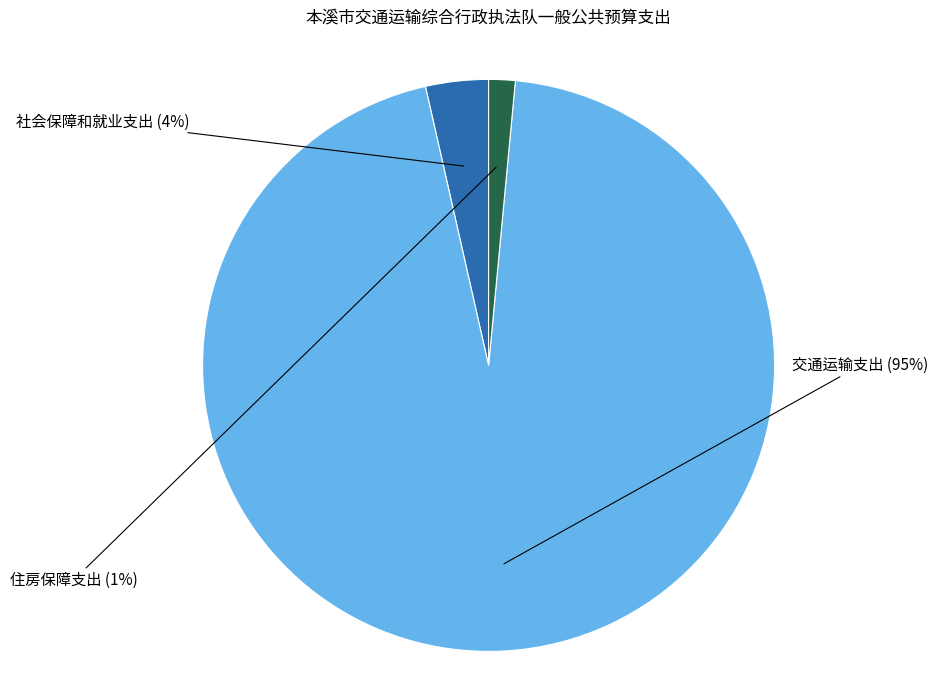

To the nearest percent, what is the combined percentage of 社会保障和就业支出 and 住房保障支出?

5%